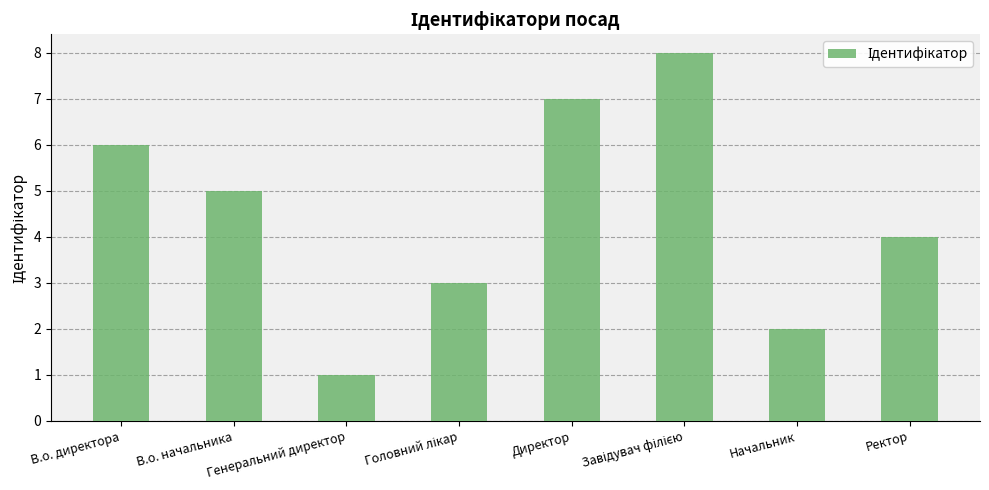

Which label corresponds to the smallest value in the chart?

Генеральний директор